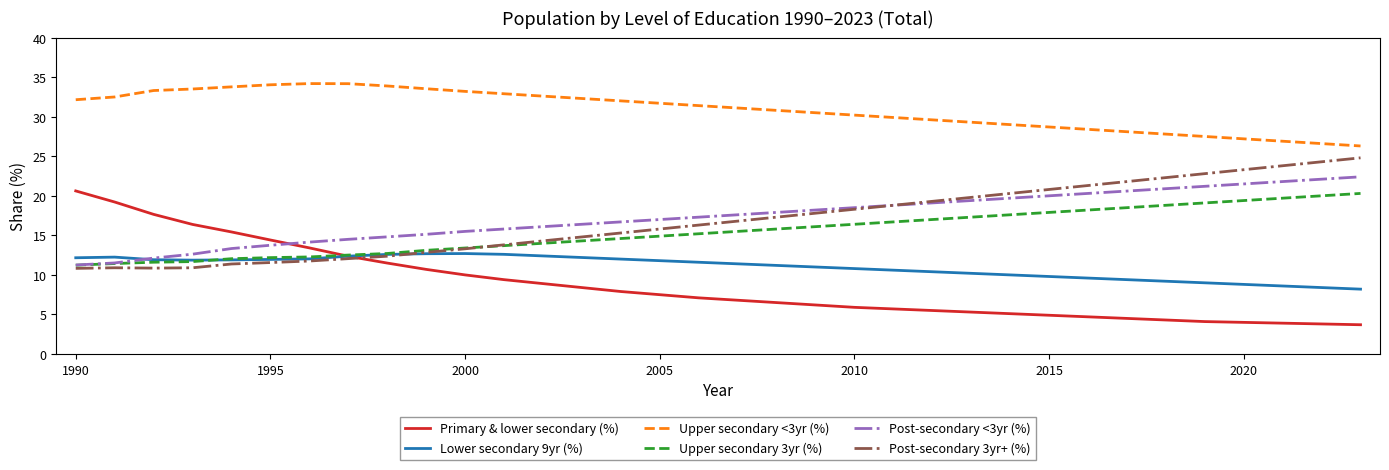

Which series has the widest spread of values?

Primary & lower secondary (%)